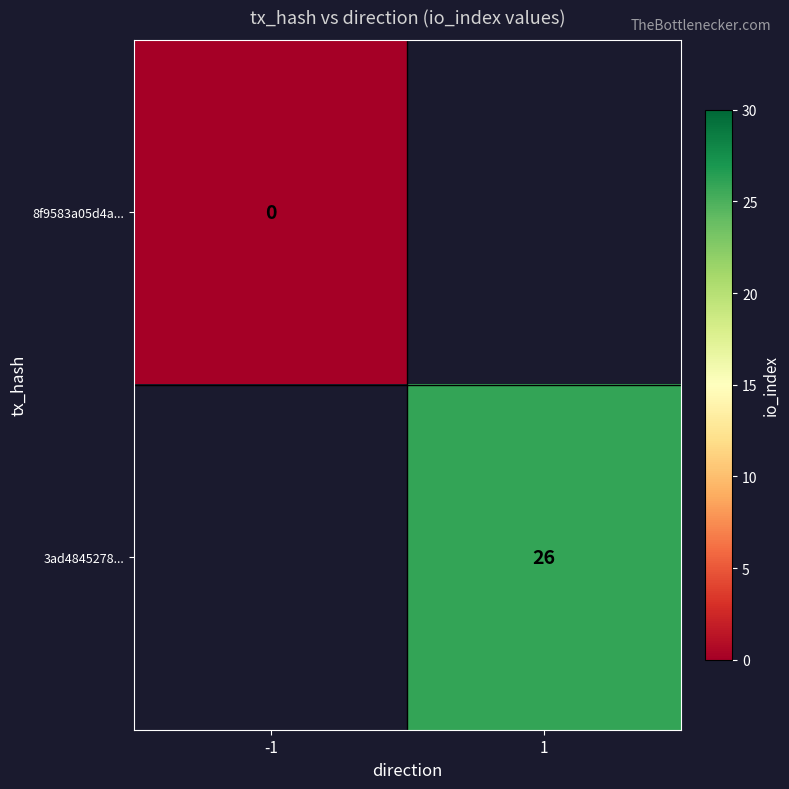

At how many categories does at least one series exceed 16?

1